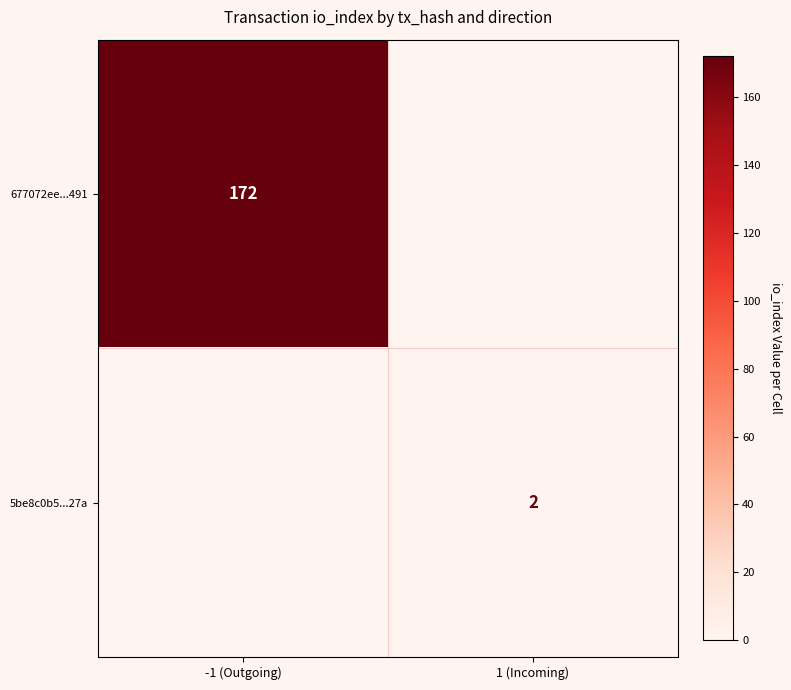

True or false: 5be8c0b5...27a has a value of 2 at 1 (Incoming).

True